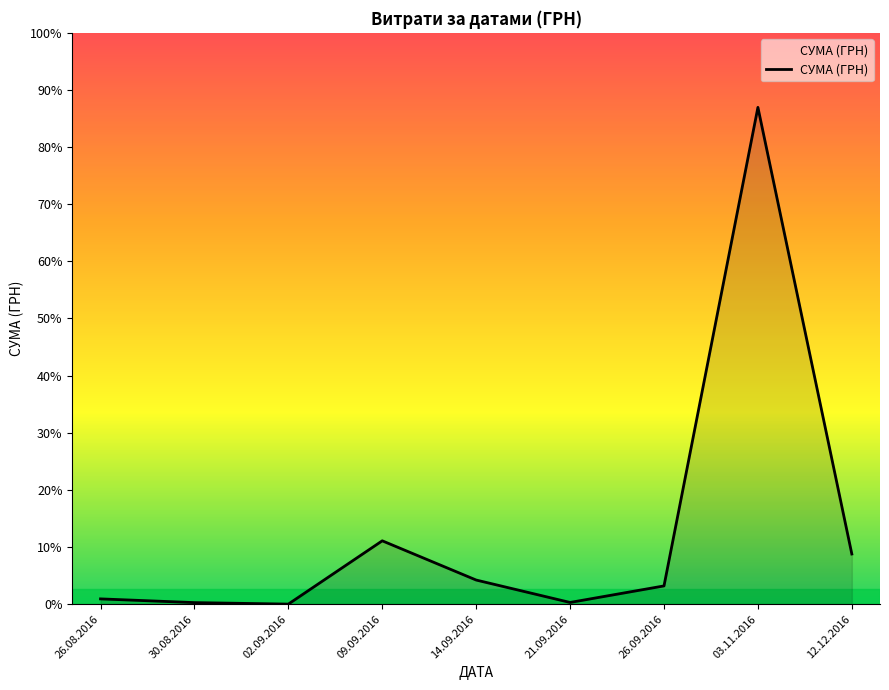

Is it true that the value at 30.08.2016 is 253.0?

False